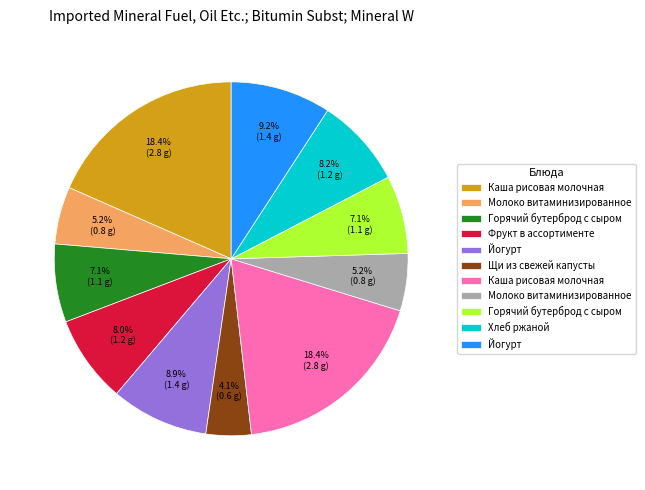

Is there a majority slice in this chart?

No